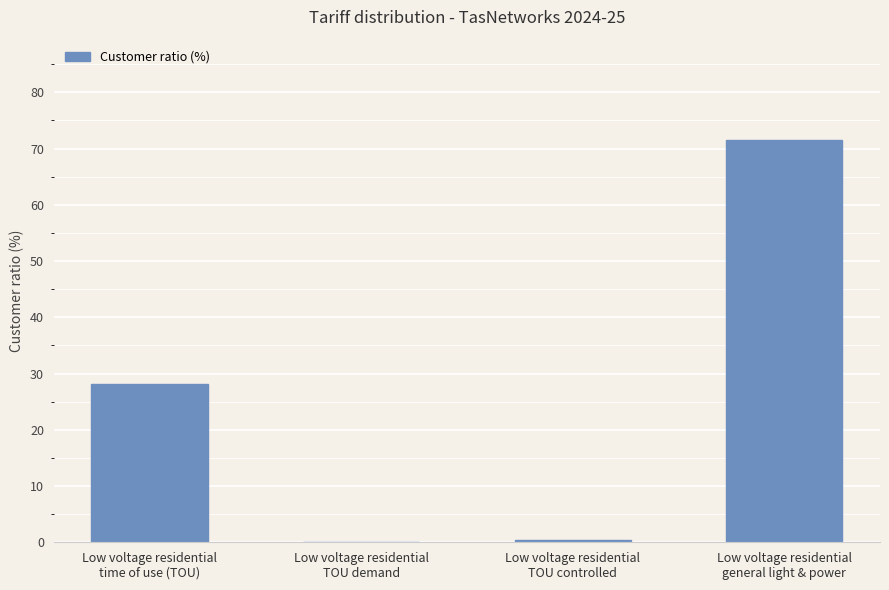

At which label is the value closest to 35?

Low voltage residential
time of use (TOU)